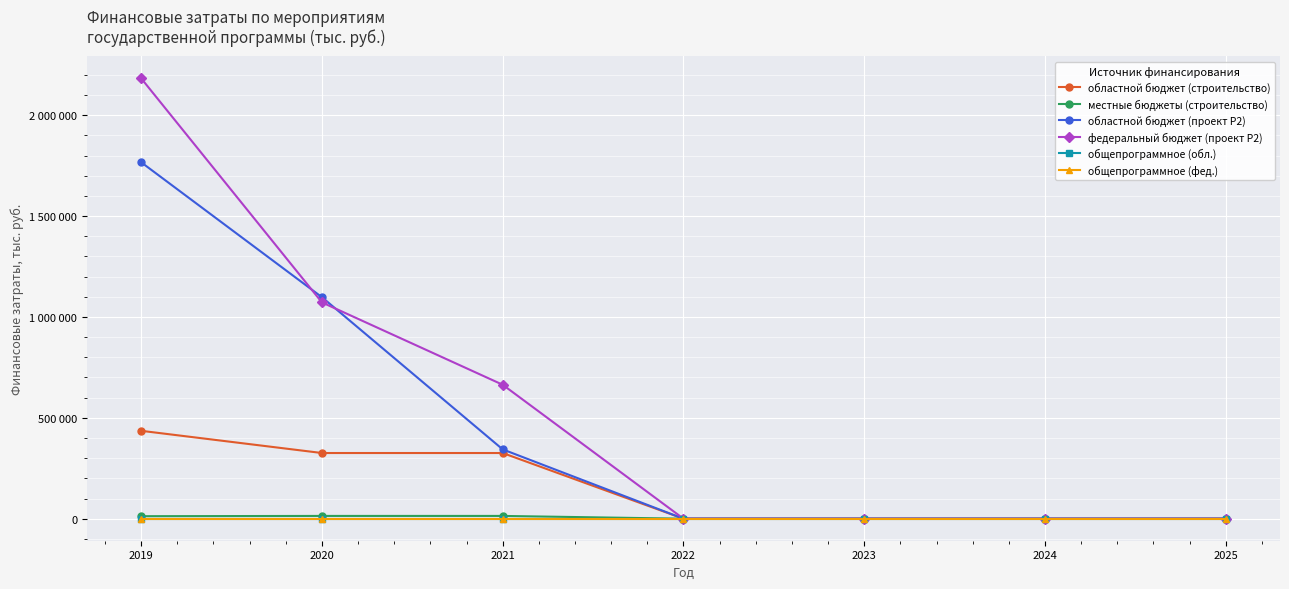

Which category has the lowest value across all series?

2022